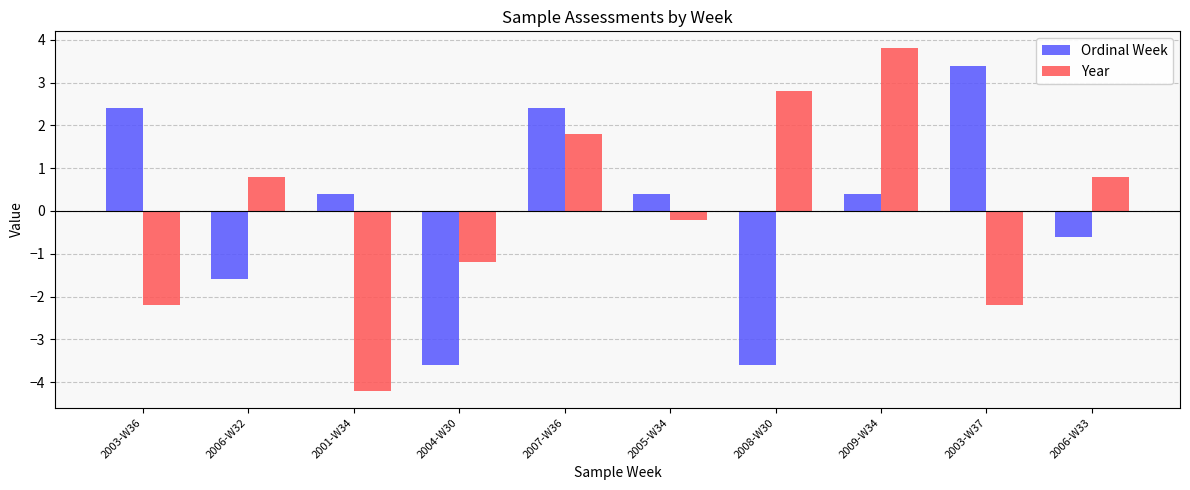

What is the highest value of the Ordinal Week series?

3.4